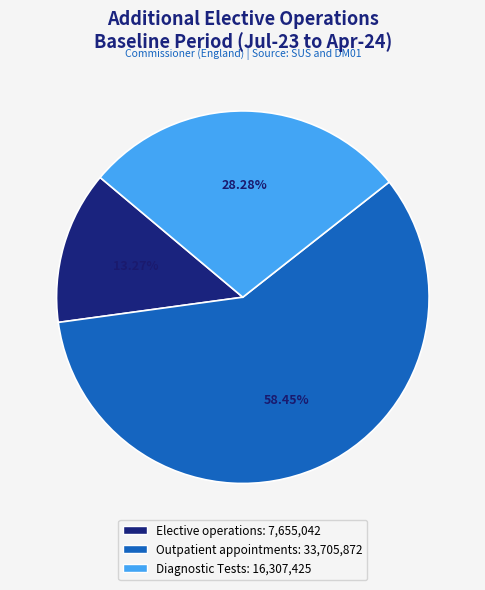

Does any single category account for the majority?

Yes